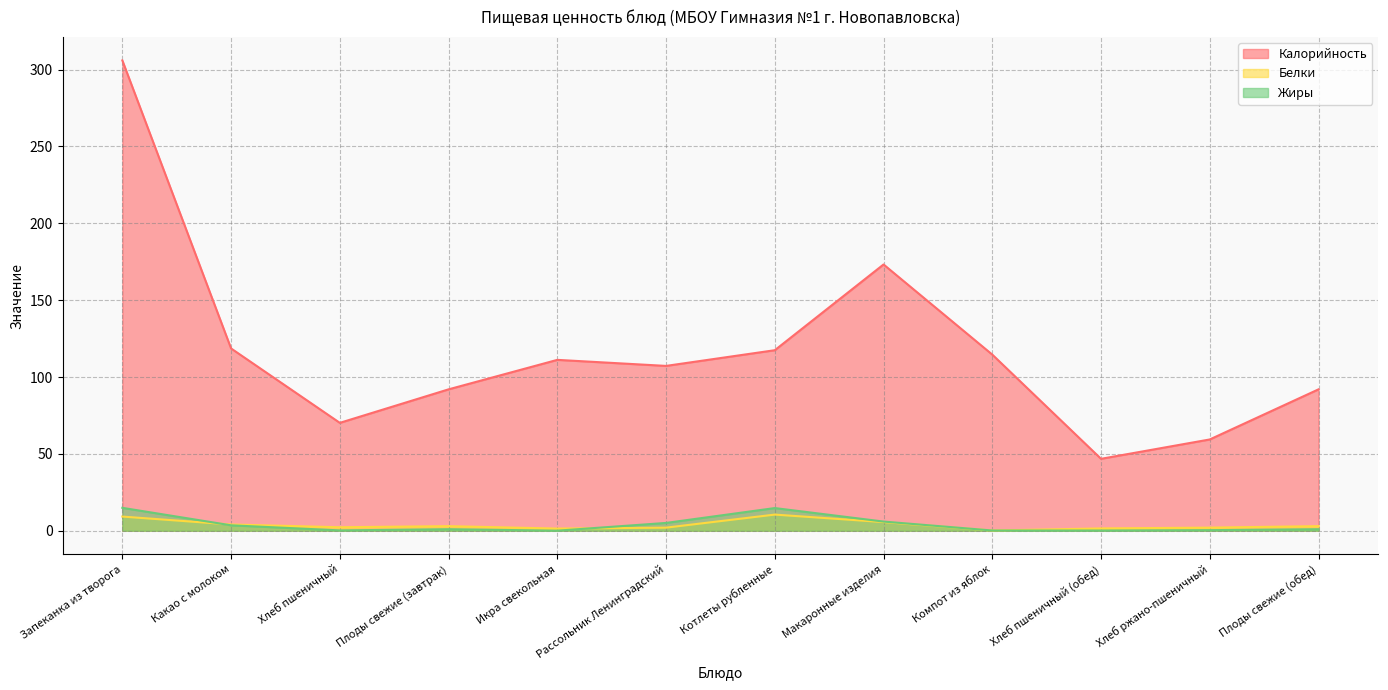

At which label does Калорийность reach its minimum?

Хлеб пшеничный (обед)